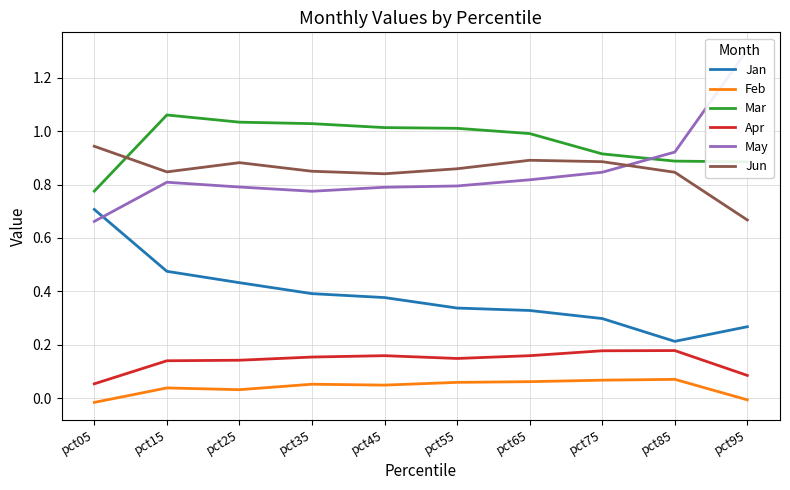

Does the chart have visible grid lines?

Yes